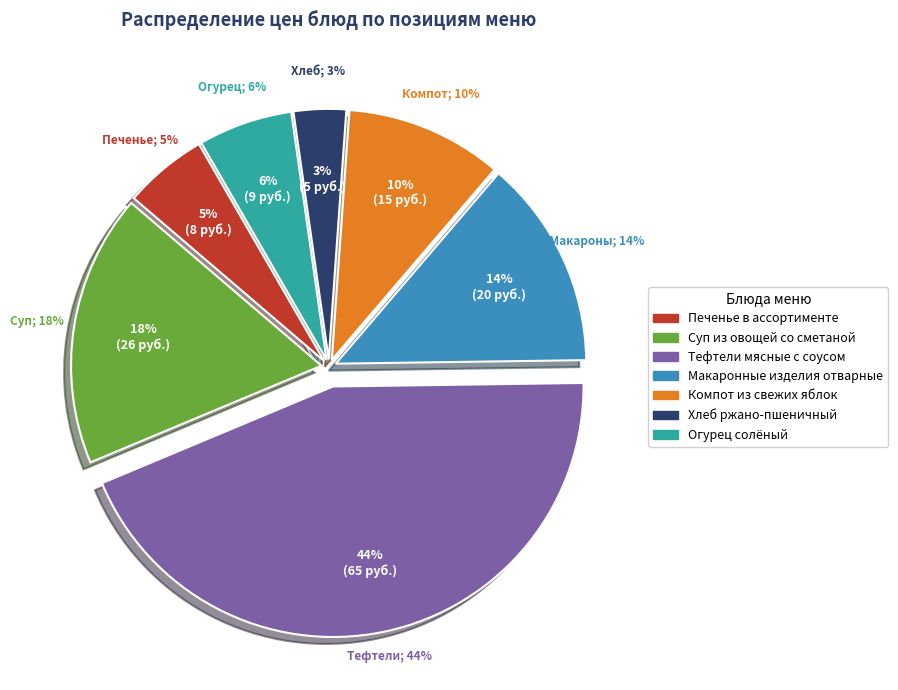

Do Макаронные изделия отварные and Суп из овощей со сметаной together represent more than half of the pie?

No